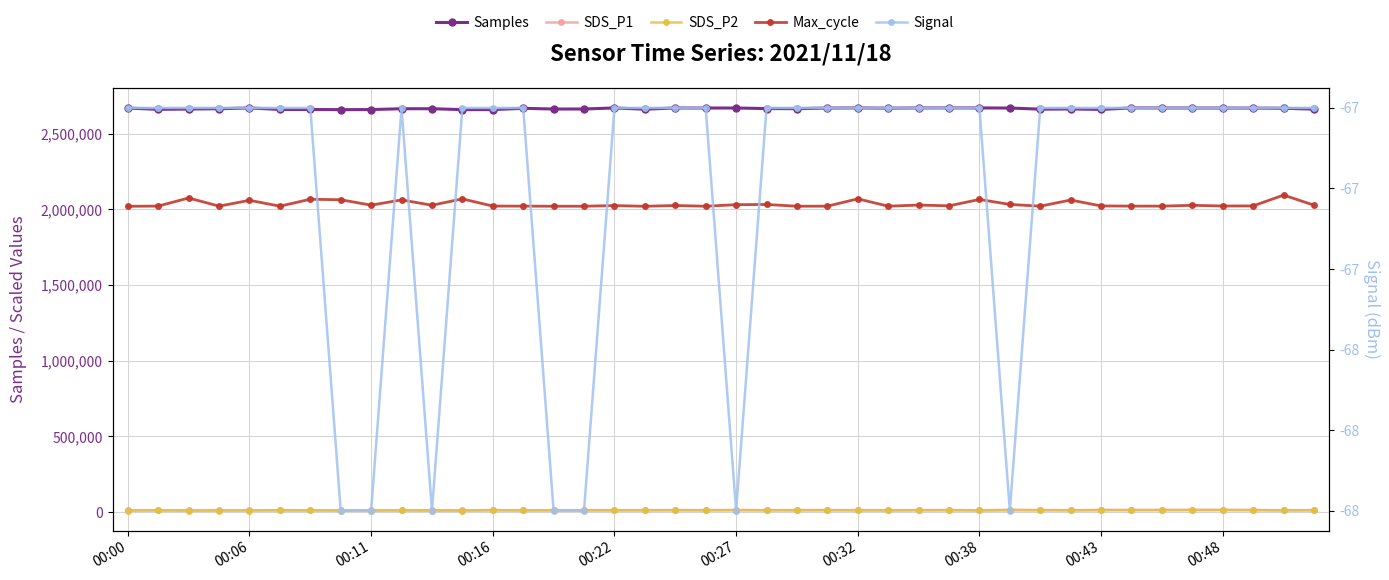

What position from the left is 35?

36